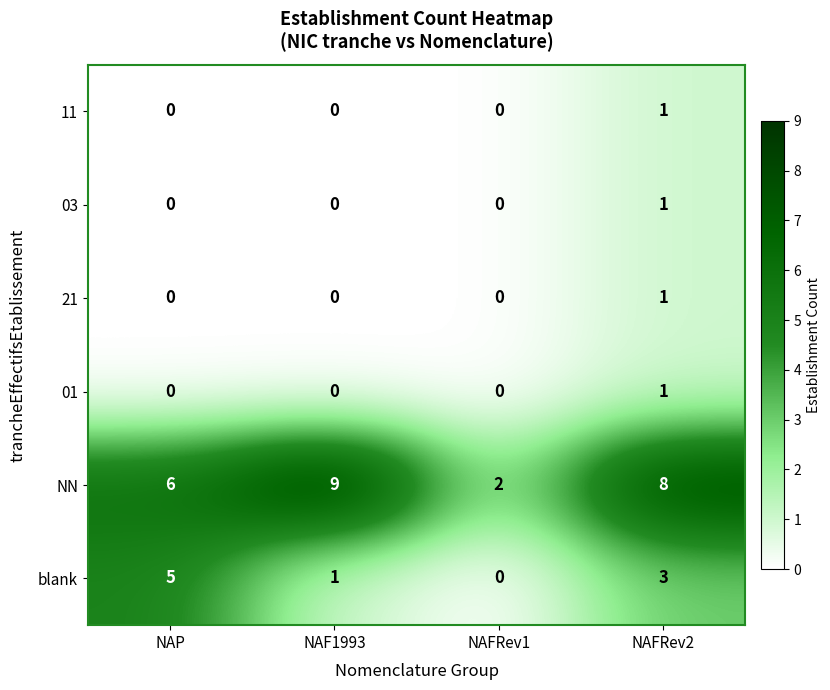

What is the difference between the NN values at NAF1993 and NAFRev1?

7